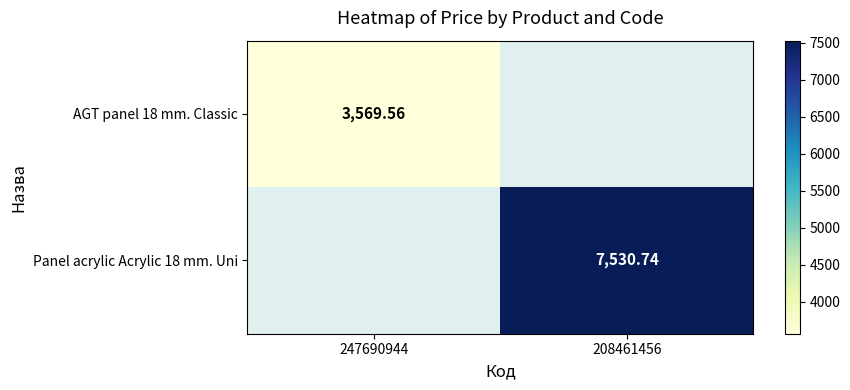

Is the value of Panel acrylic Acrylic 18 mm. Uni at 208461456 greater than the value of AGT panel 18 mm. Classic at 247690944?

Yes